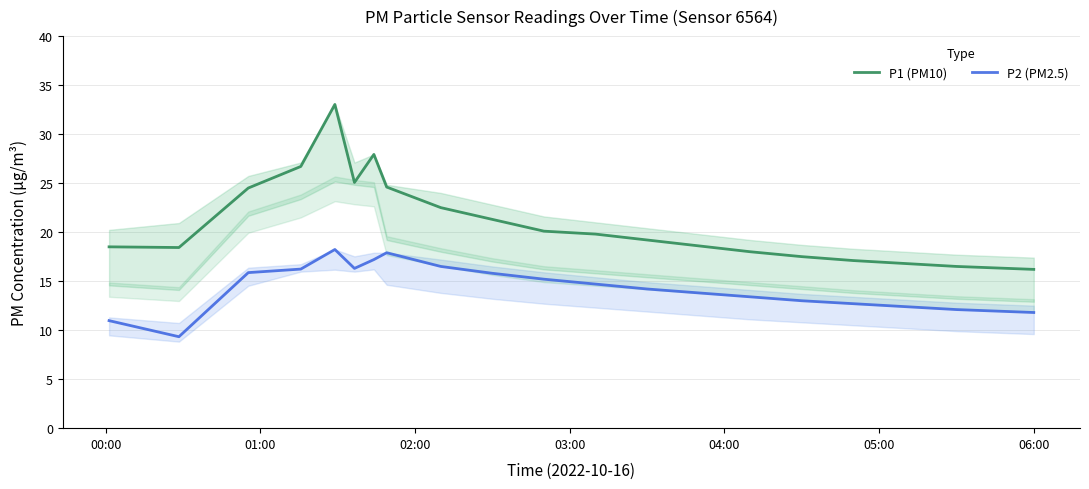

Does the chart have visible grid lines?

Yes